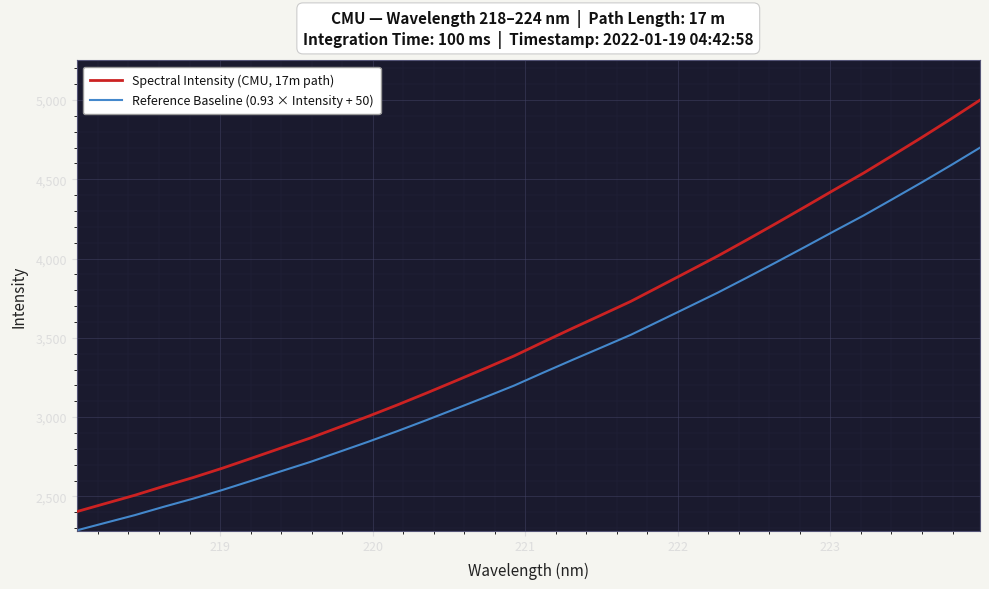

What are all the series names shown in the legend?

Spectral Intensity (CMU, 17m path), Reference Baseline (0.93 × Intensity + 50)